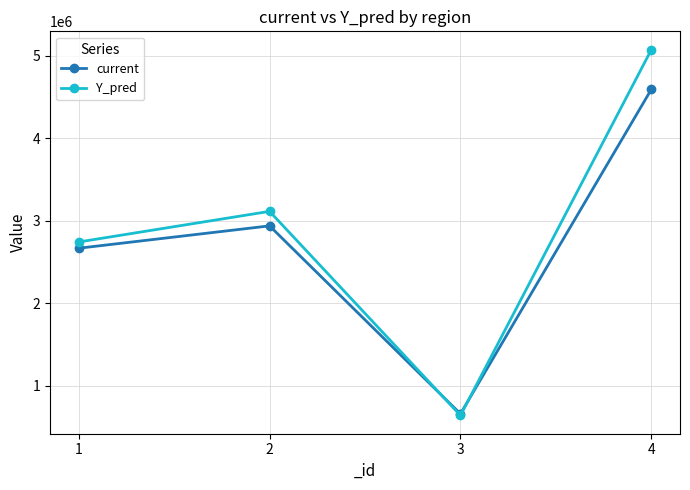

Rank the series by their maximum value, from highest to lowest.

Y_pred, current